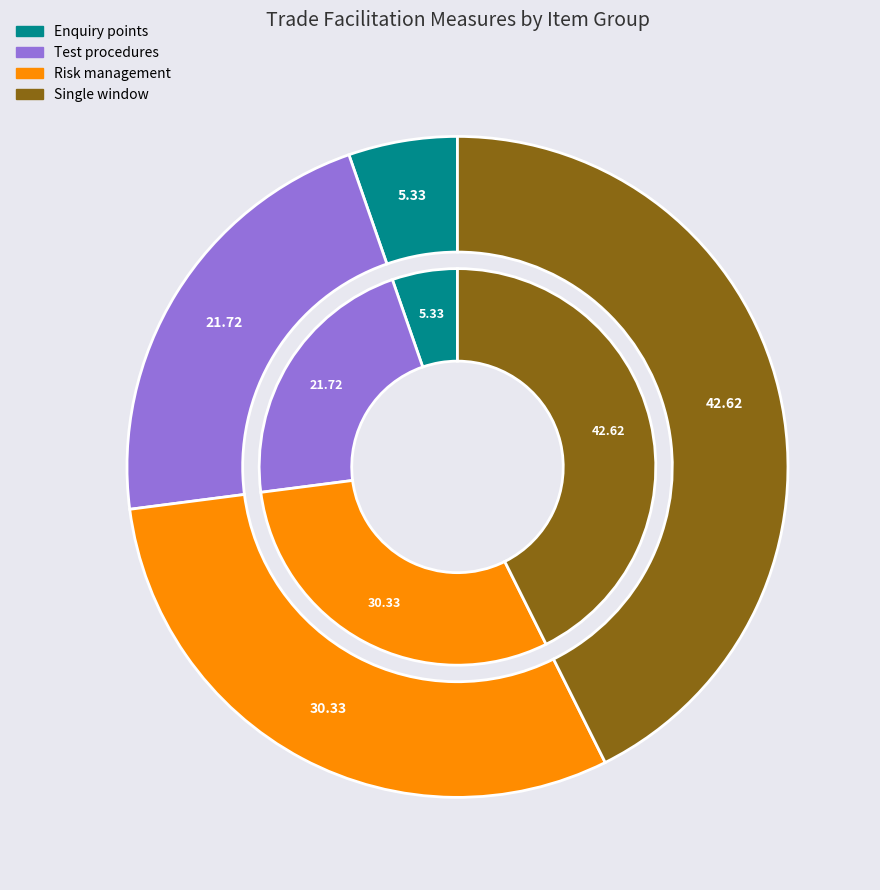

Is 1.3.1, 1.3.2, 1.3.3, 1.3.4 the majority of the pie?

No